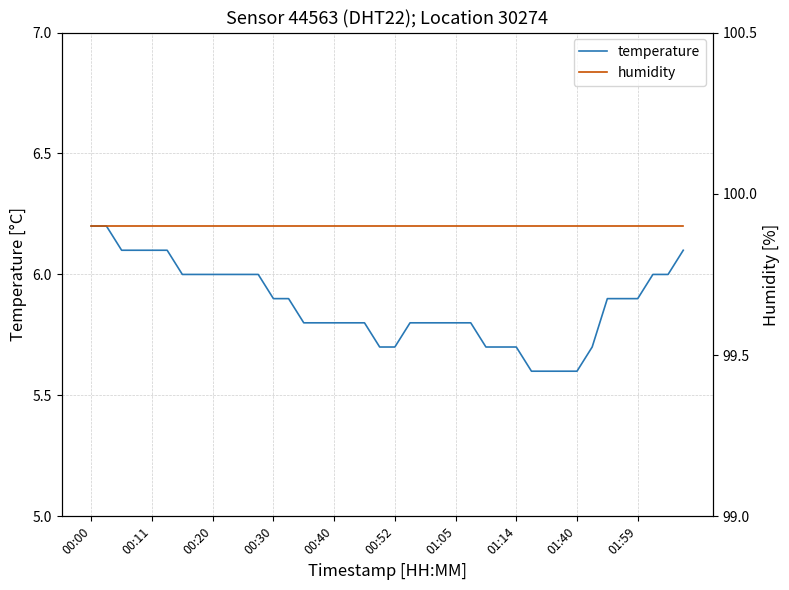

At which category is the sum across all series the highest?

00:00